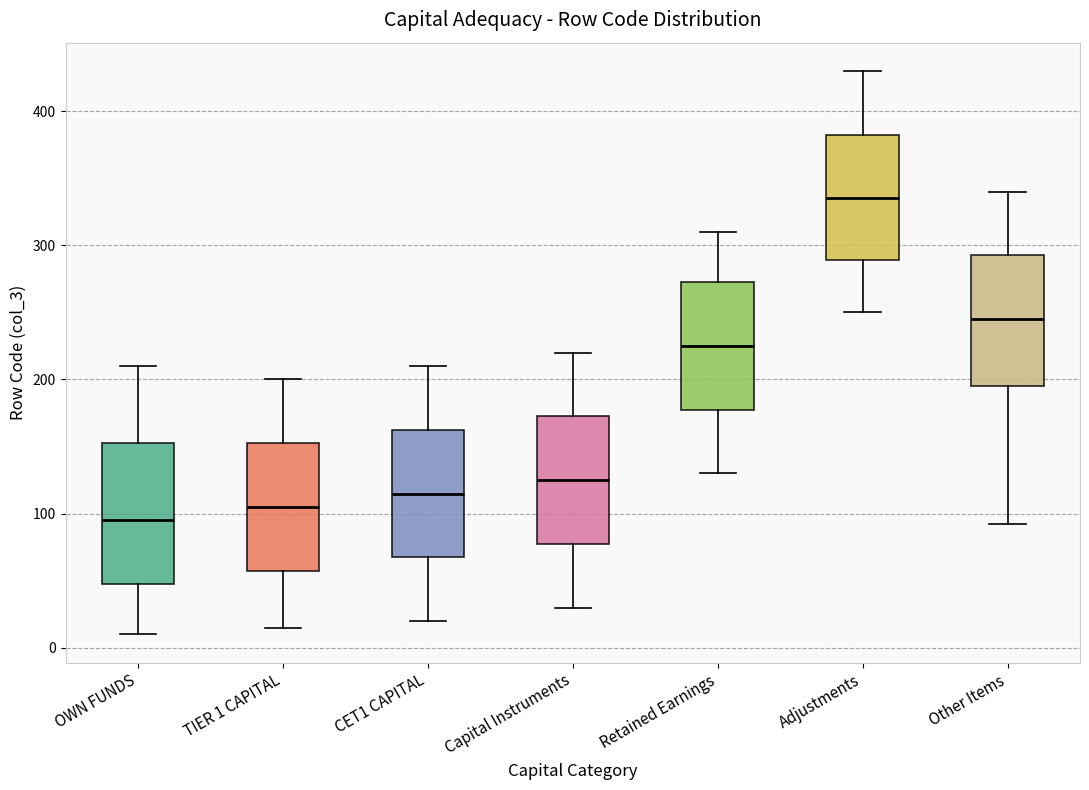

Where is the lower edge of the box for CET1 CAPITAL on the y-axis? The values are not printed on the chart, so give them approximately, as read against the axis.

70